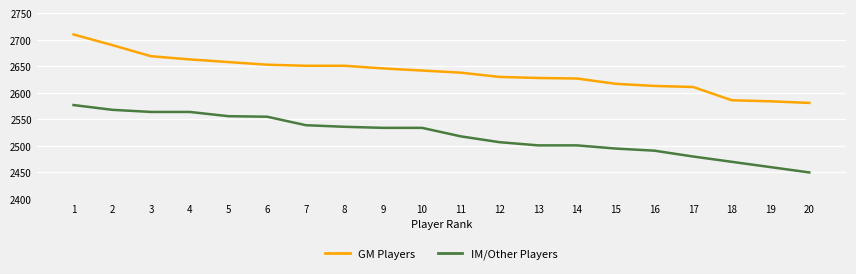

True or false: IM/Other Players and GM Players intersect in this chart.

False